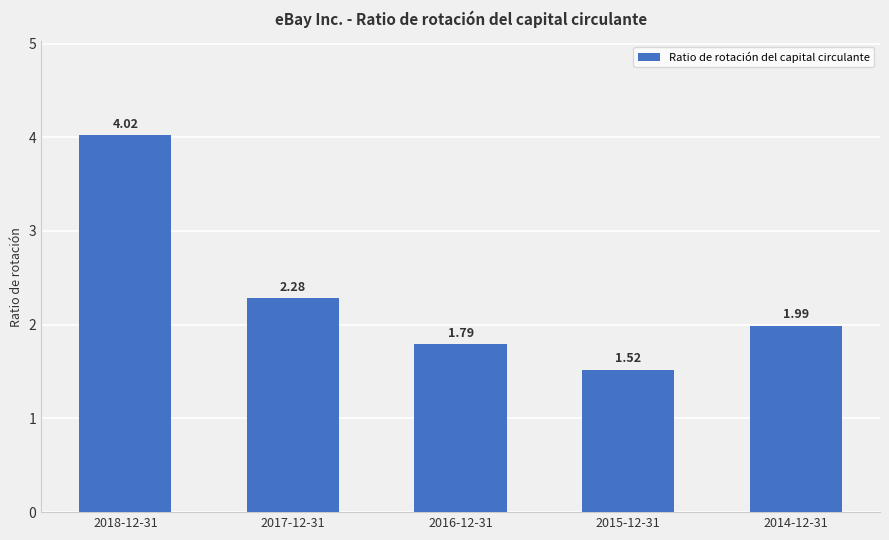

What is the value of the 1st bar from the left?

4.0